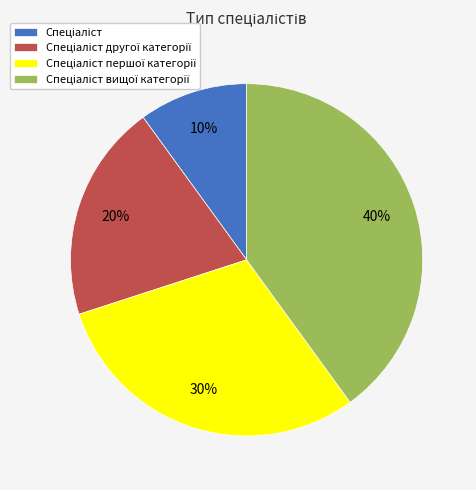

Is there any slice that represents more than half of the pie?

No